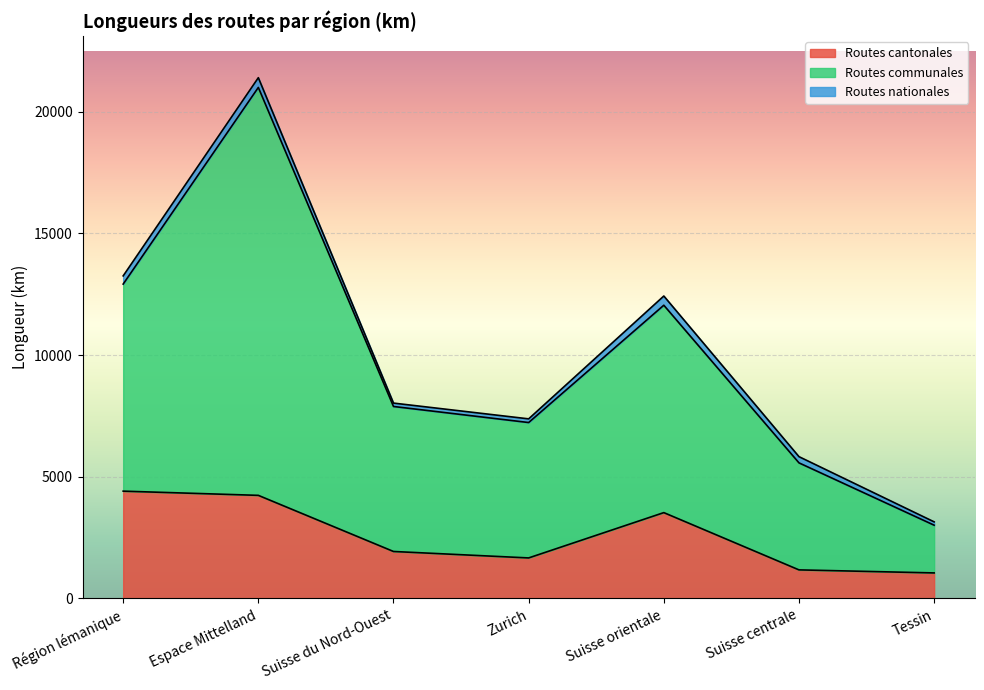

At which label does Routes communales first exceed 7889?

Région lémanique